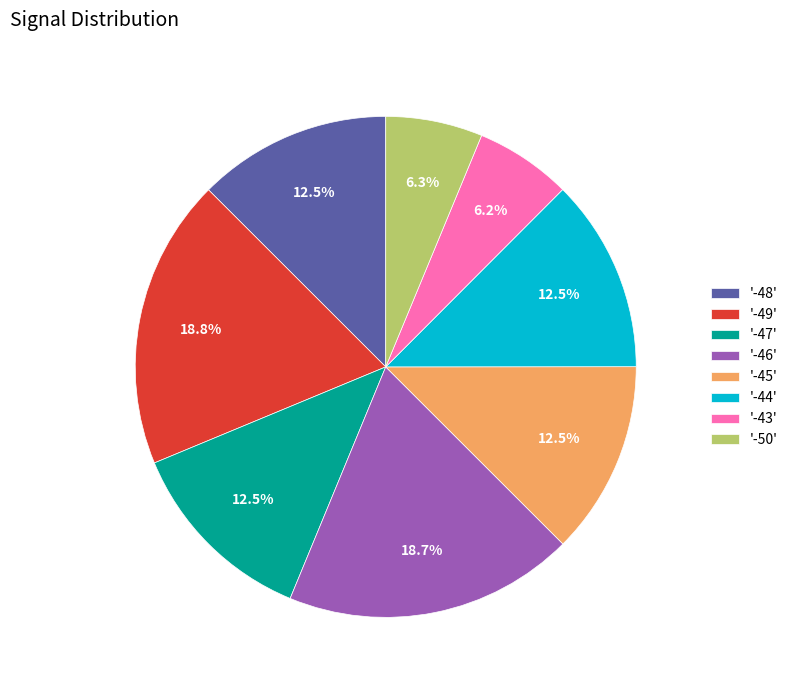

What is the ratio of the value at '-44' to the value at '-46'?

0.7